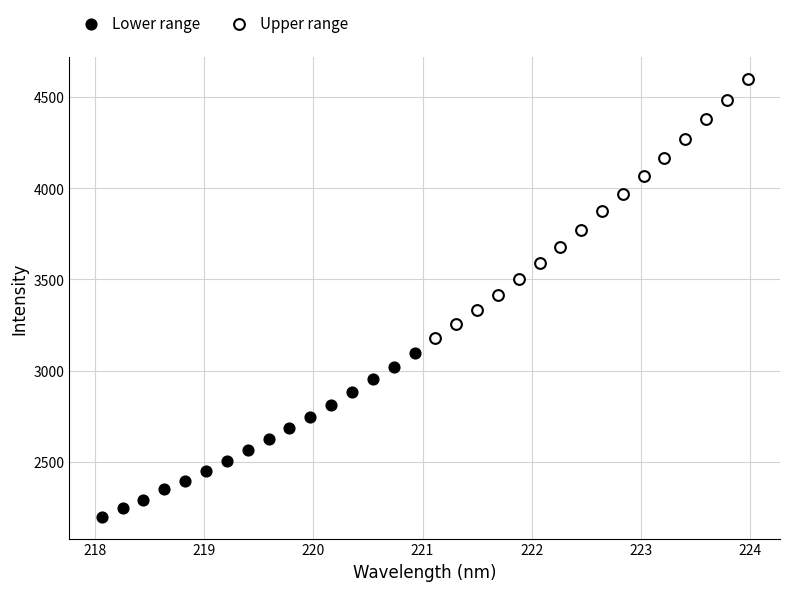

Which series contains the highest Y value?

Upper range